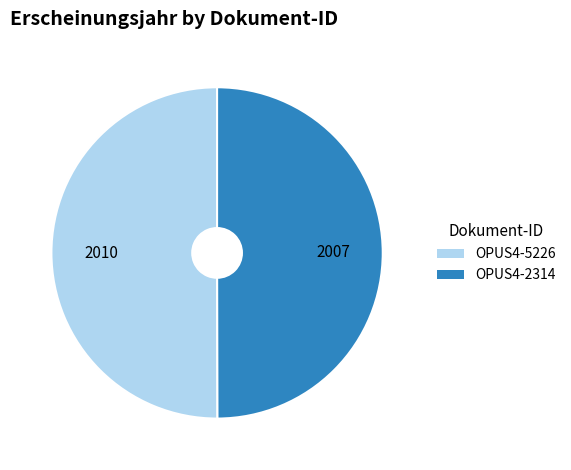

Is it true that OPUS4-2314 is 35% of the pie?

False